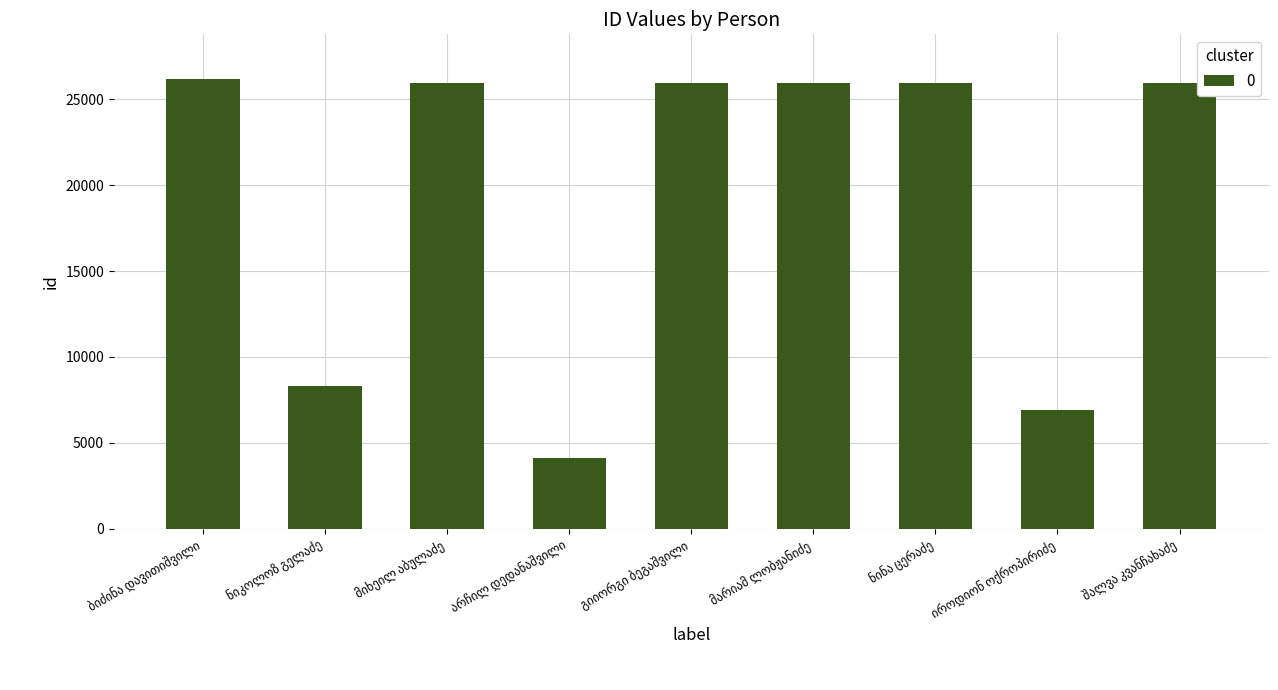

What is the minimum value shown in the chart?

4129